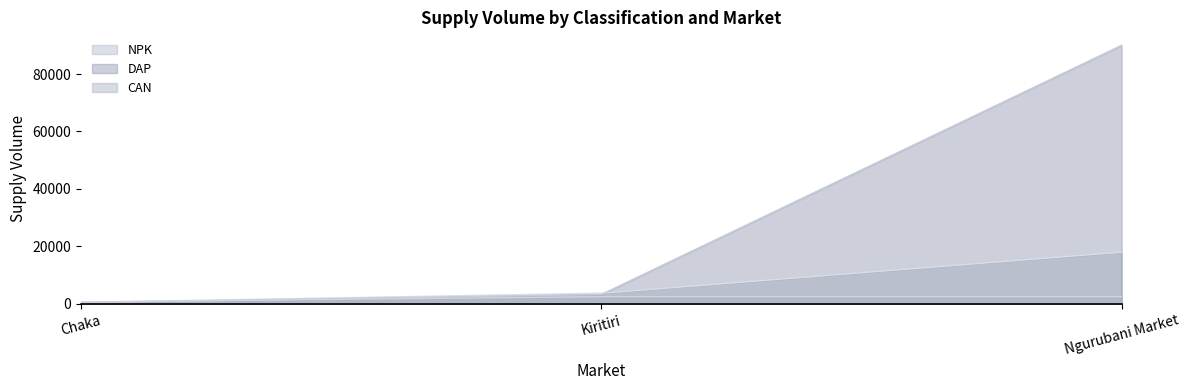

Which category has the highest value across all series?

Ngurubani Market